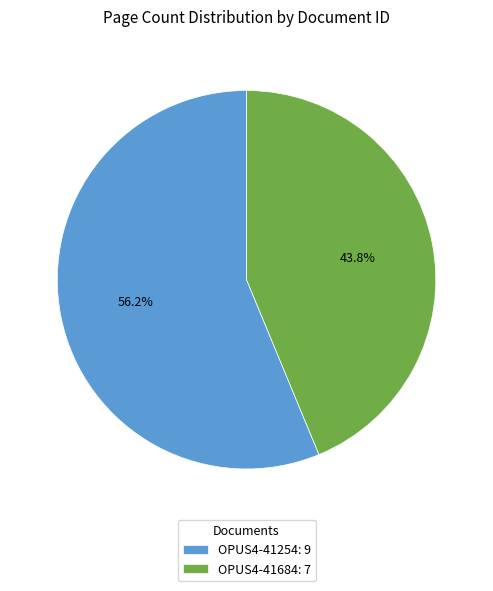

How many slices are in this pie chart?

2